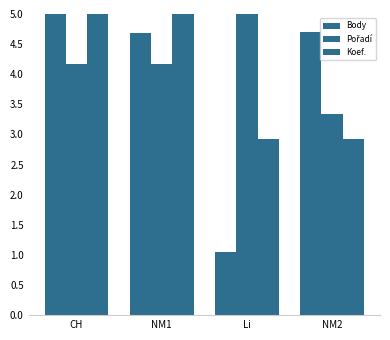

How many distinct data groups are displayed?

3